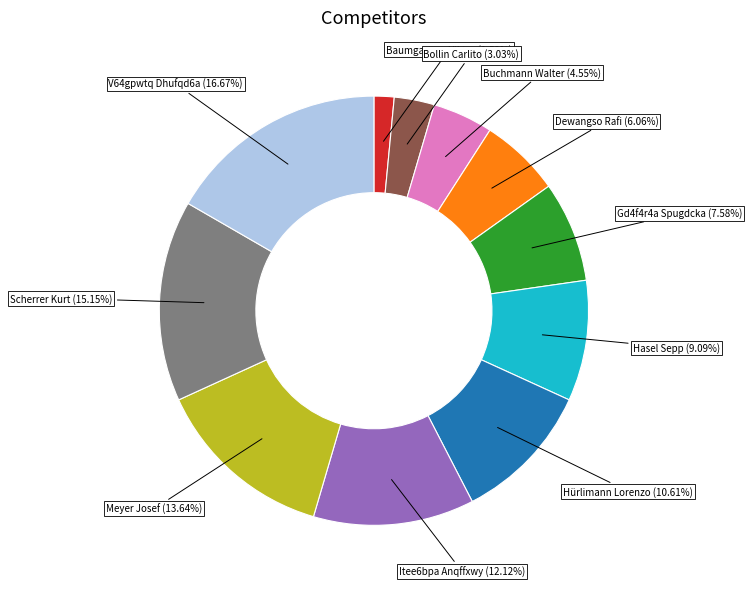

The V64gpwtq Dhufqd6a slice represents 17% of the pie. True or false?

True